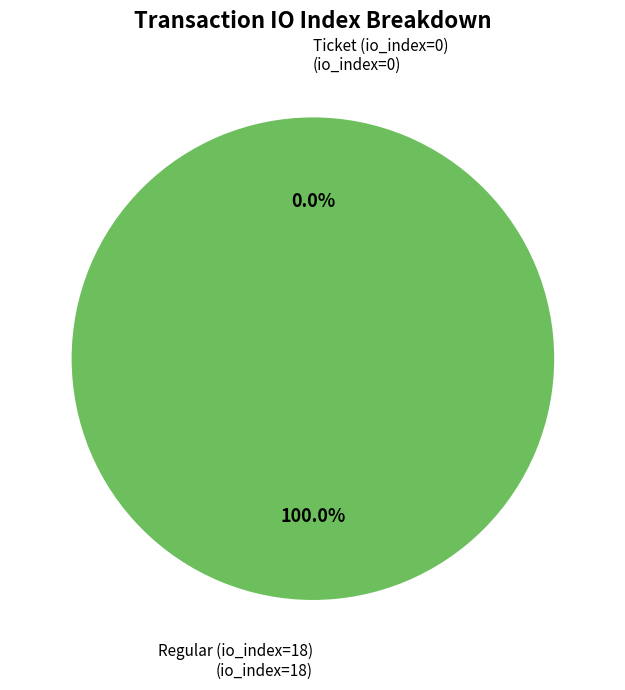

How many slices are in this pie chart?

2